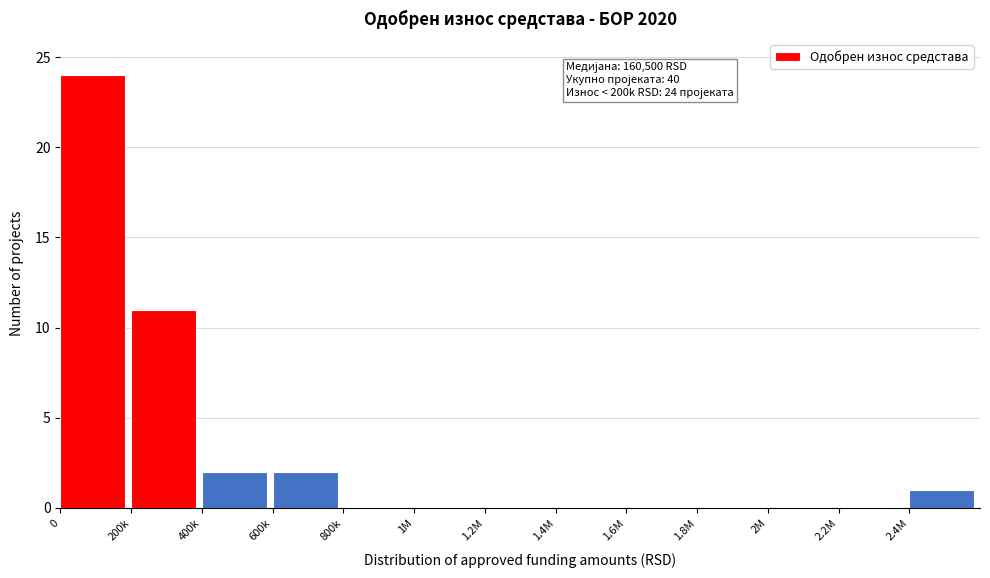

Reading right to left, transcribe all the data shown in this chart.

2.4M=1	2.2M=0	2M=0	1.8M=0	1.6M=0	1.4M=0	1.2M=0	1M=0	800k=0	600k=2	400k=2	200k=11	0=24